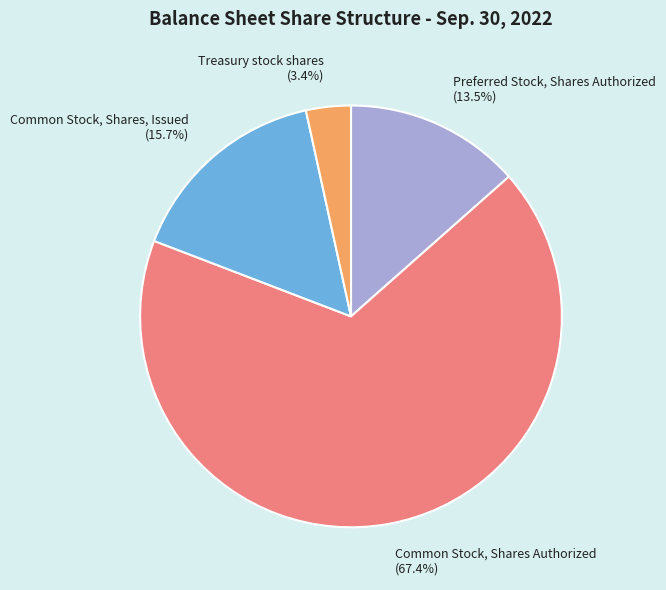

Which slice is the smallest?

Treasury stock shares (3.4%)